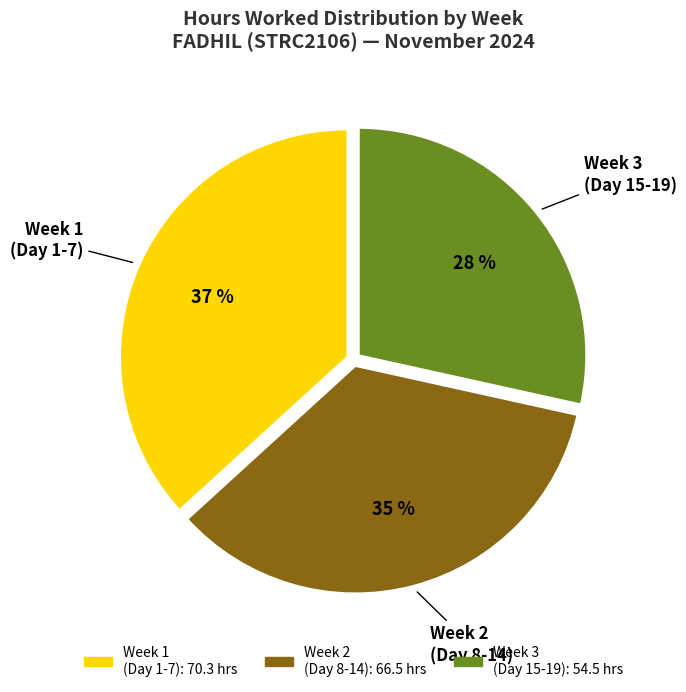

Does any single category account for the majority?

No